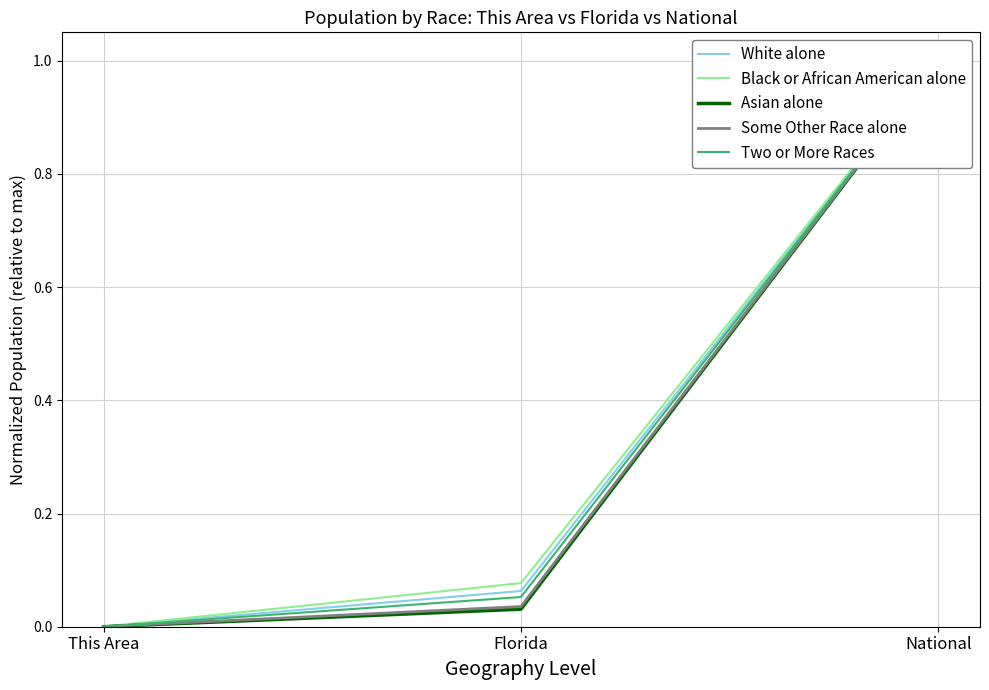

True or false: Two or More Races has a value of 0.3 at National.

False